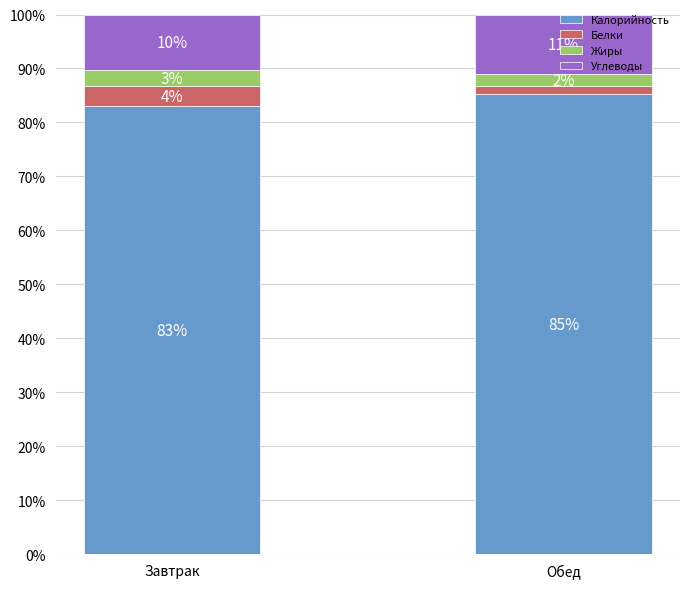

Rank the series by their maximum value, from lowest to highest.

Жиры, Белки, Углеводы, Калорийность